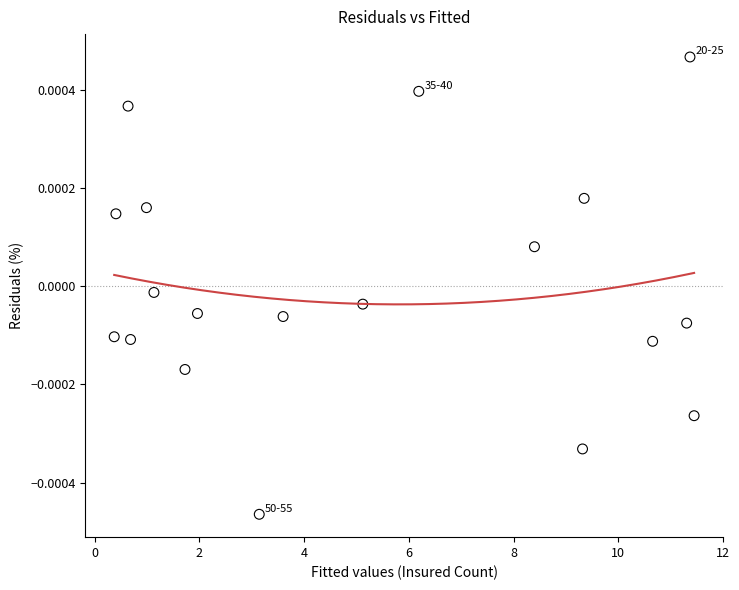

What is the range of X values (max minus min)?

11.1